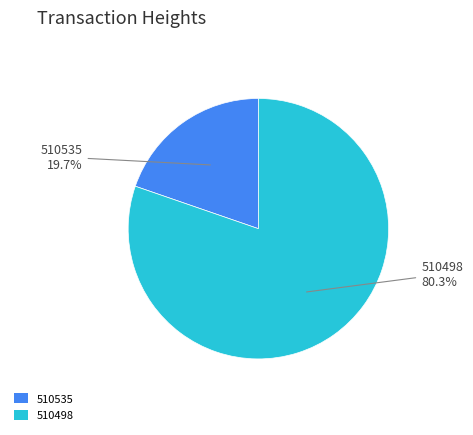

Does 510535 represent more than half of the total?

No